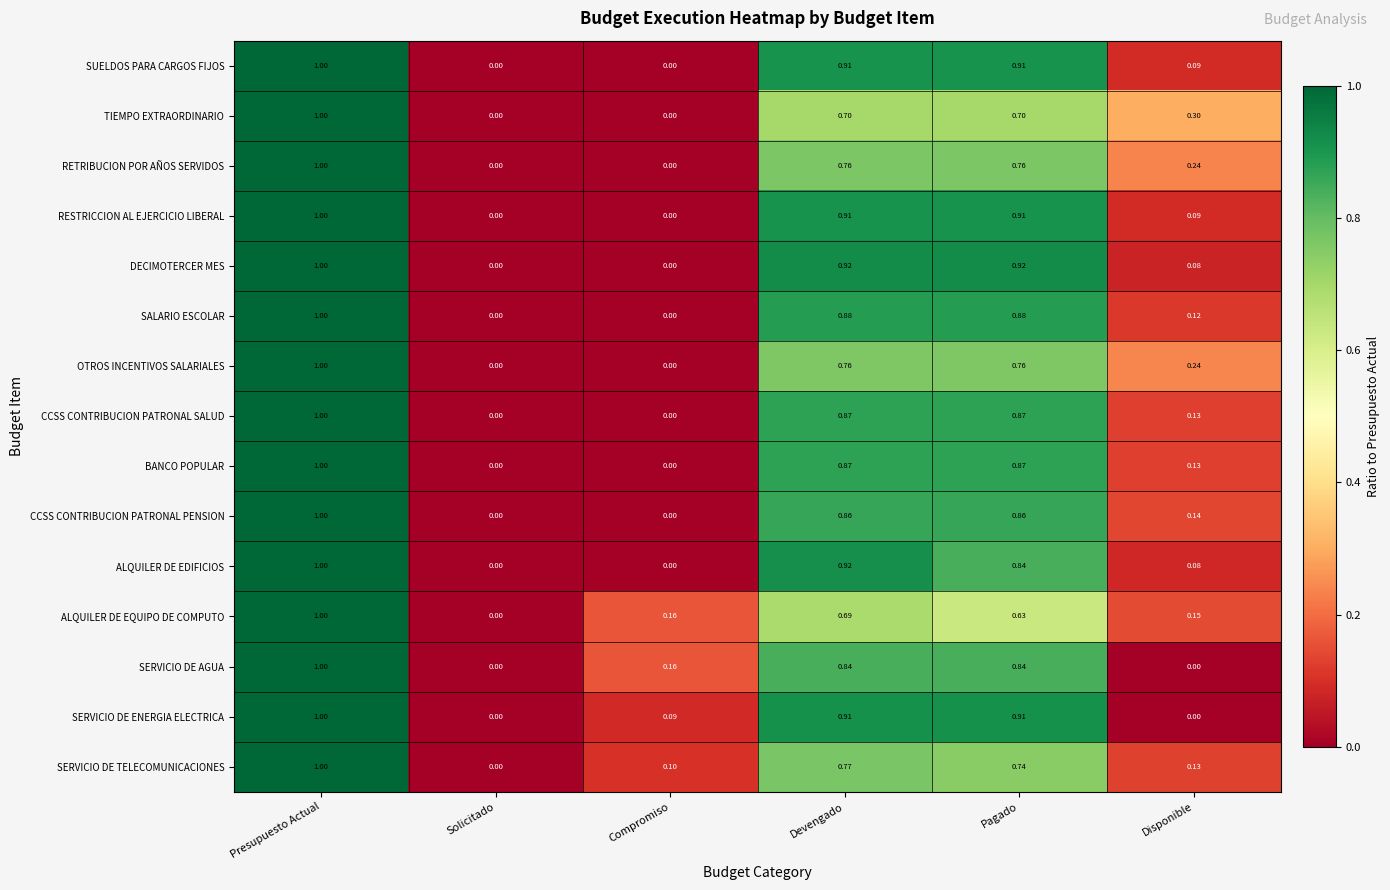

Is the value of CCSS CONTRIBUCION PATRONAL PENSION at Pagado greater than the value of BANCO POPULAR at Solicitado?

Yes